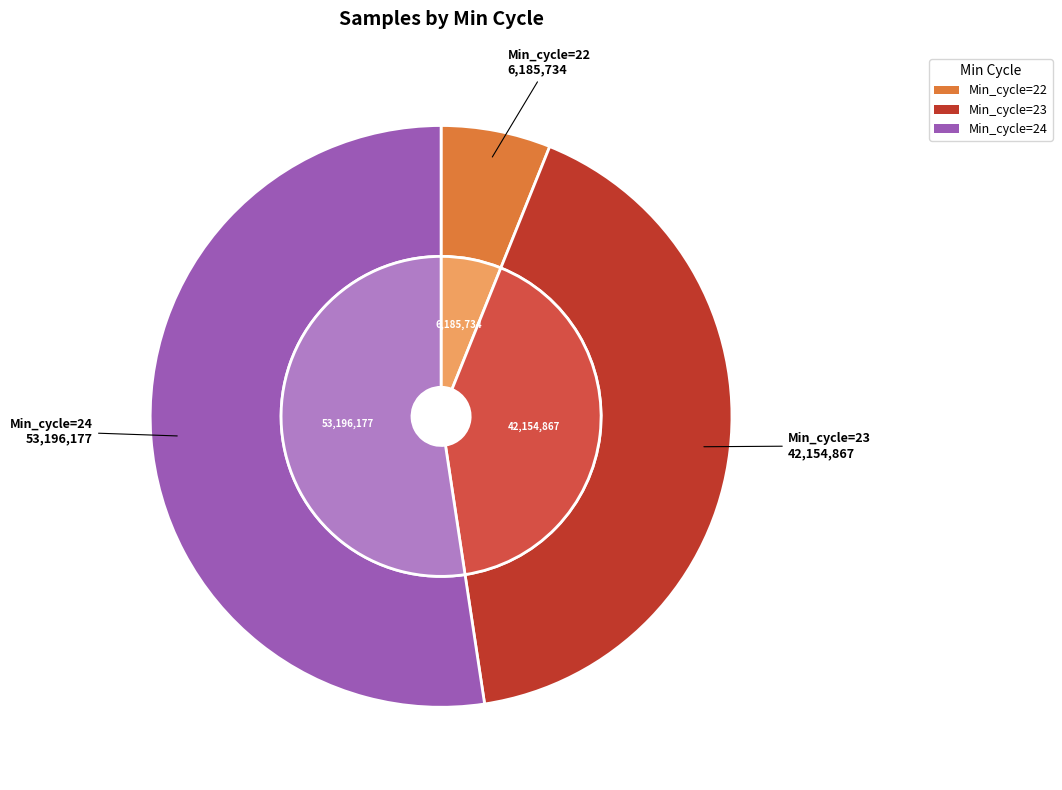

True or false: 24 accounts for 1% of the total.

False